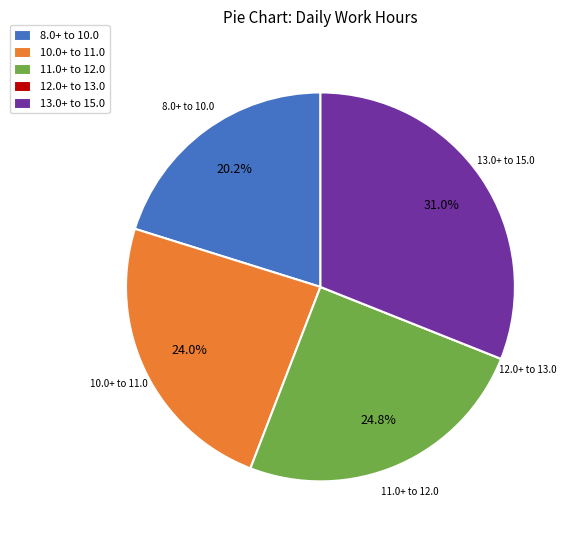

What is the largest slice in the pie chart?

13.0+ to 15.0